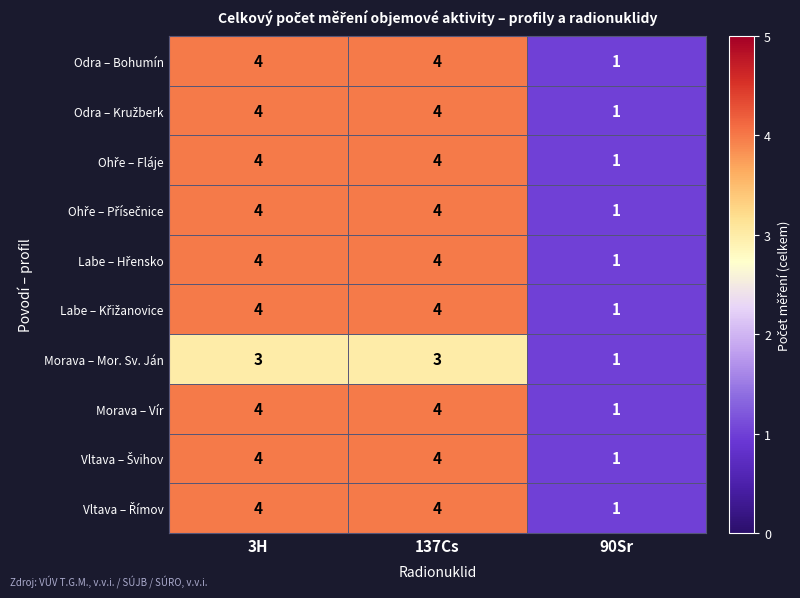

What is the minimum value shown in the chart?

1